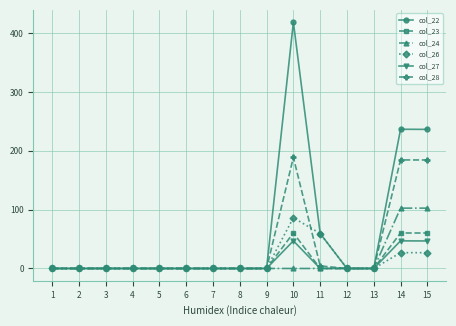

Which category has the highest value across all series?

10